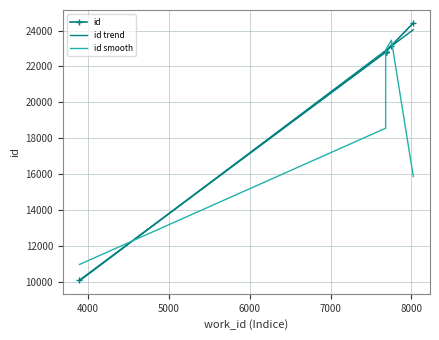

The chart shows a value of 8691 at 7682. True or false?

False